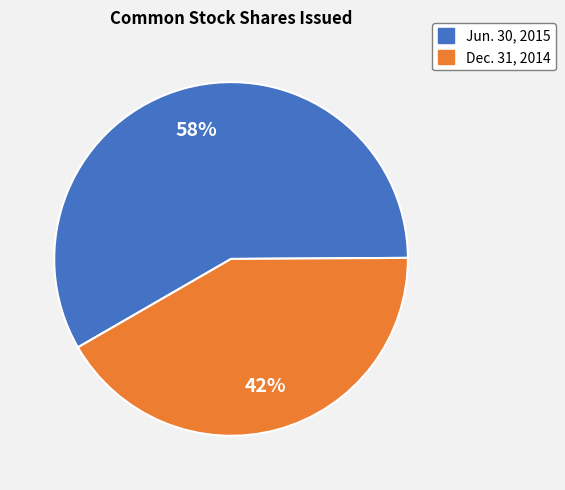

To the nearest percent, what is the difference between the largest and smallest slice percentages?

16%